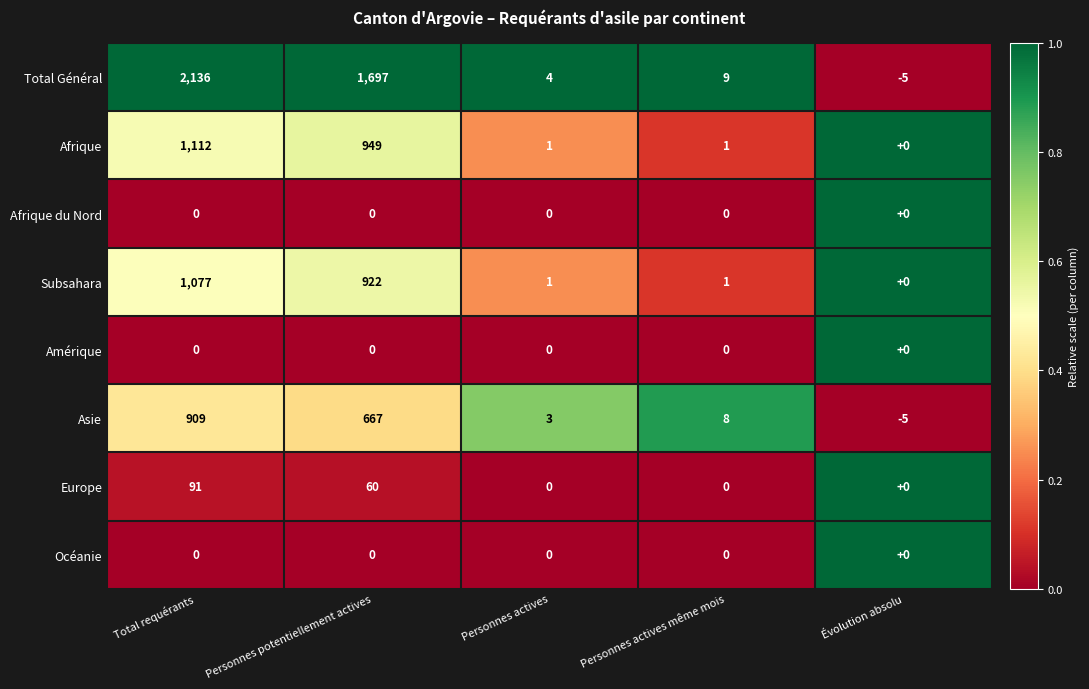

At which category is the sum across all series the highest?

Total requérants